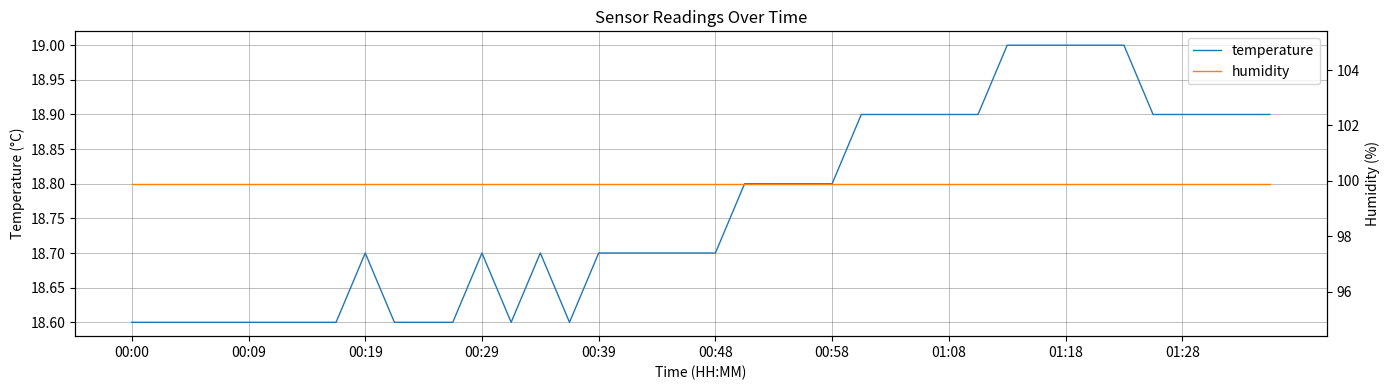

What is the lowest value of the humidity series?

99.9